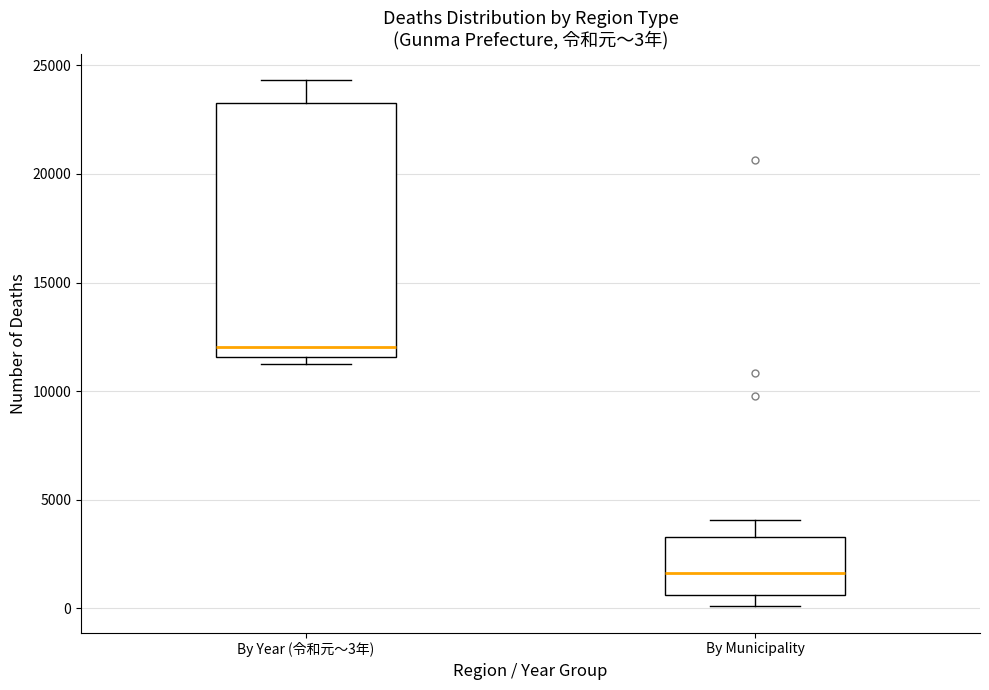

Which box's median line is the highest?

By Year (令和元〜3年)